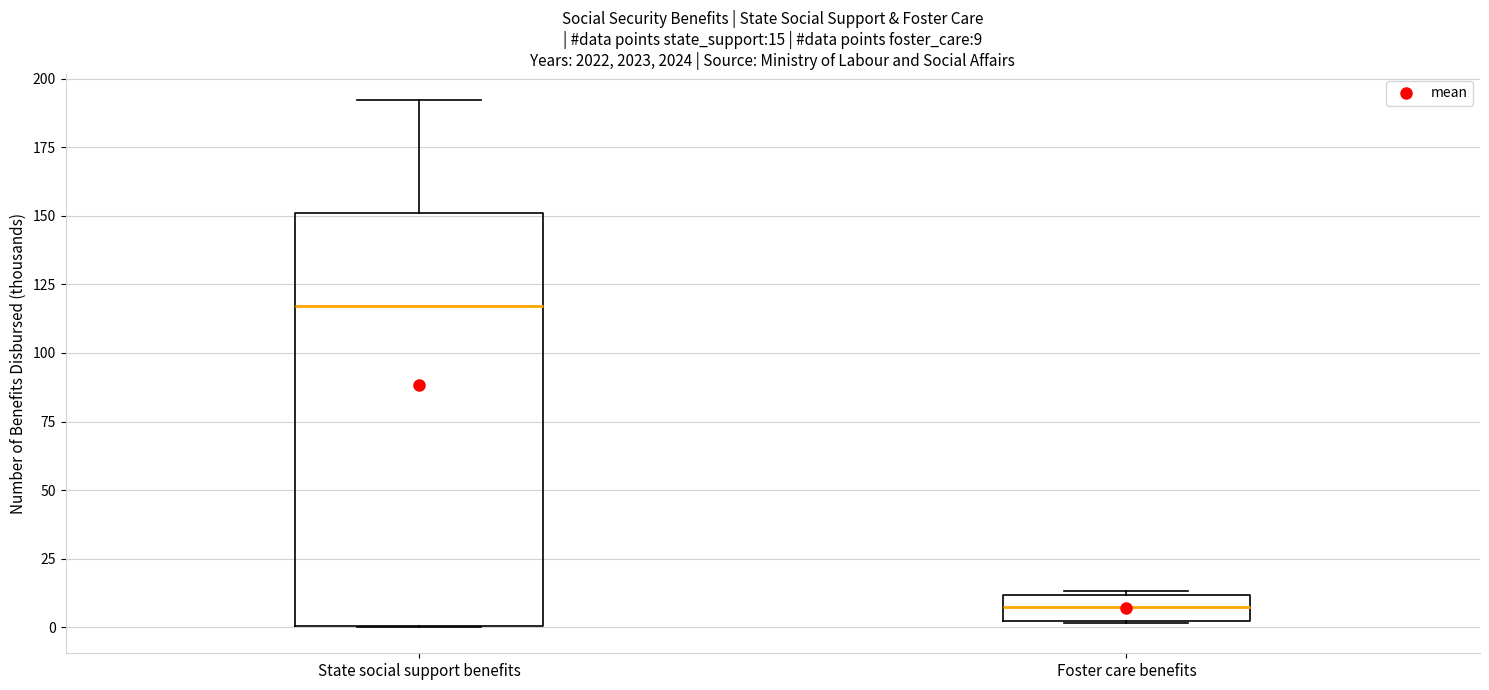

Which box has the lowest median line?

Foster care benefits